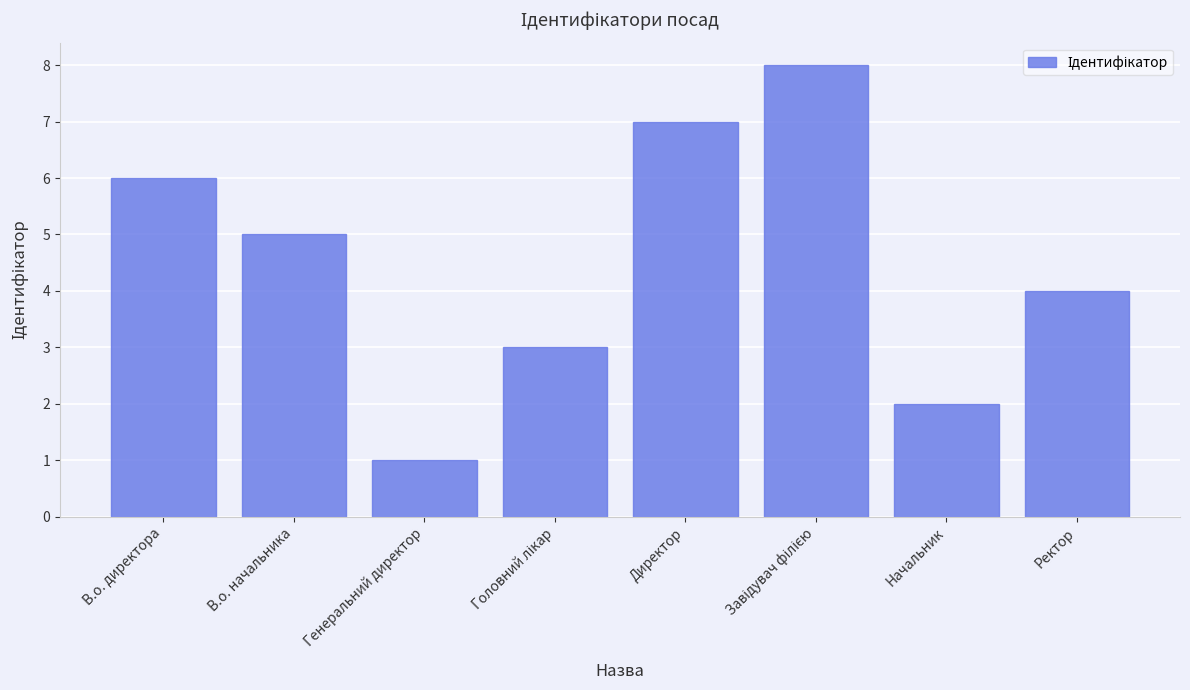

Which has a higher value, В.о. начальника or В.о. директора?

В.о. директора